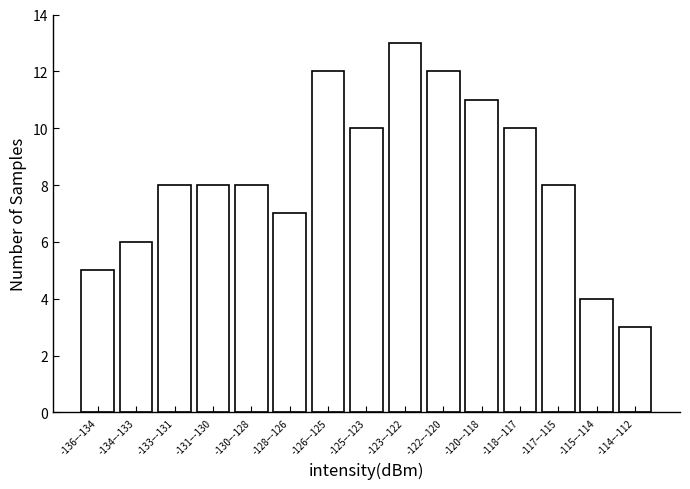

Reading right to left, list all the values displayed in this chart.

3	4	8	10	11	12	13	10	12	7	8	8	8	6	5